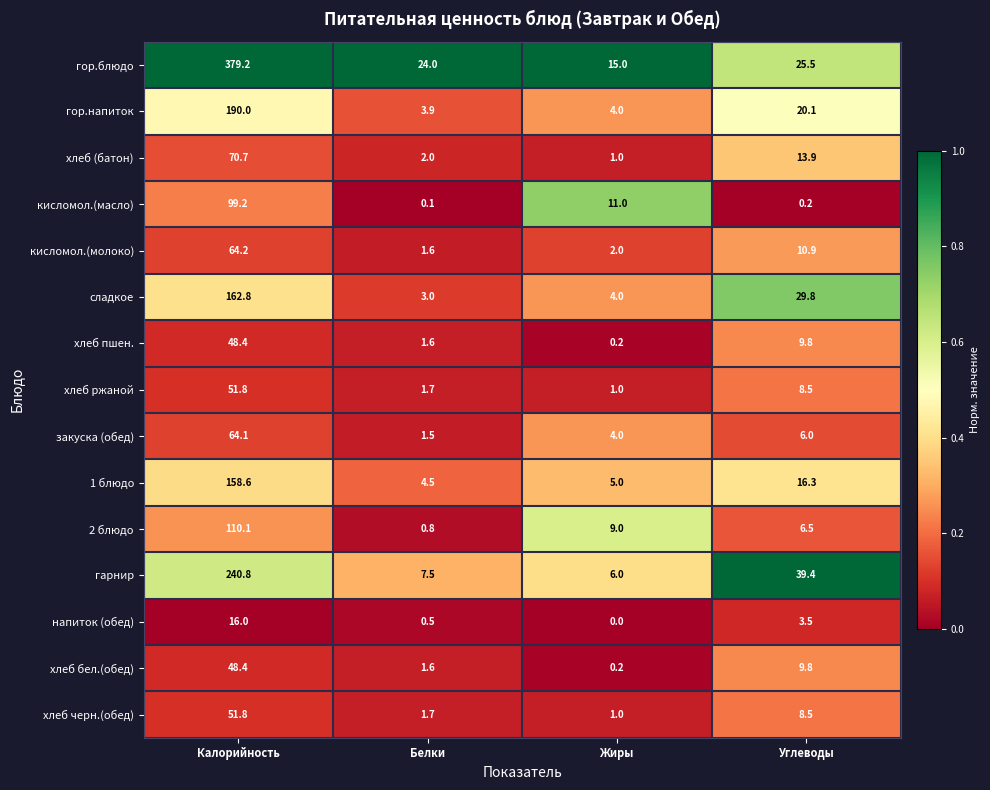

The гарнир series shows 67.6 at Углеводы. True or false?

False